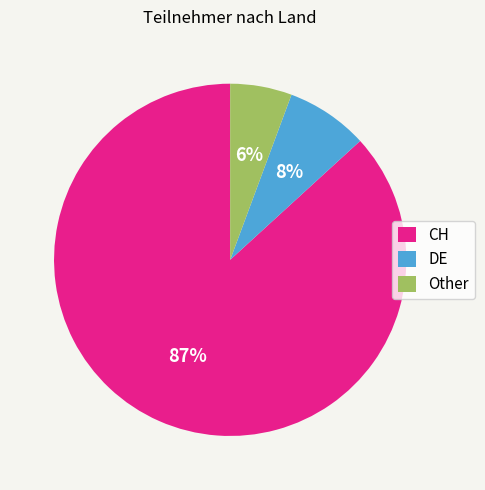

Which has a higher value, CH or DE?

CH